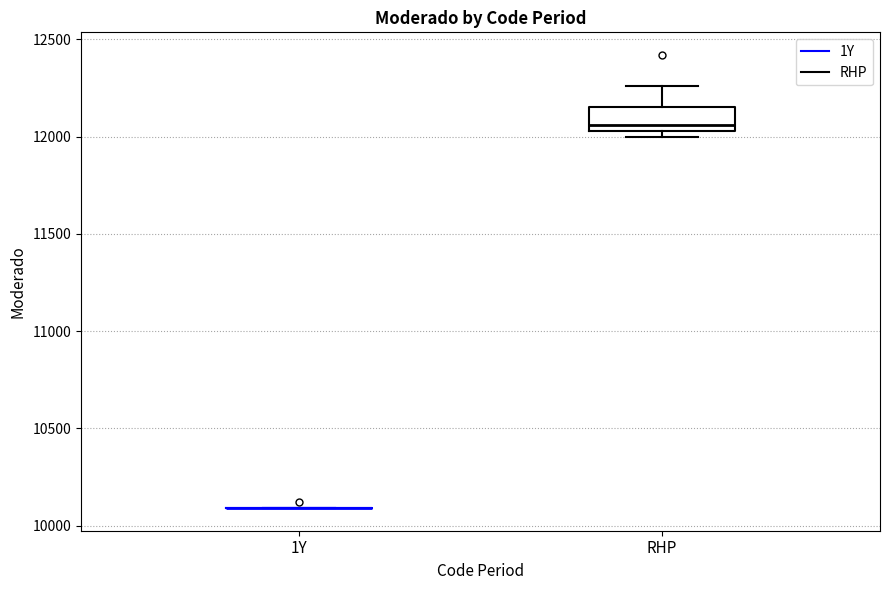

Reading left to right, read every box against the y-axis: the position of its median line, the range the box covers, and the ends of its whiskers. The values are not printed on the chart, so give them approximately, as read against the axis.

1Y: box collapsed to a line at 10100, whiskers 10100 to 10100
RHP: median 12050 (just above the box's lower edge), box 12050 to 12150, whiskers 12000 to 12250